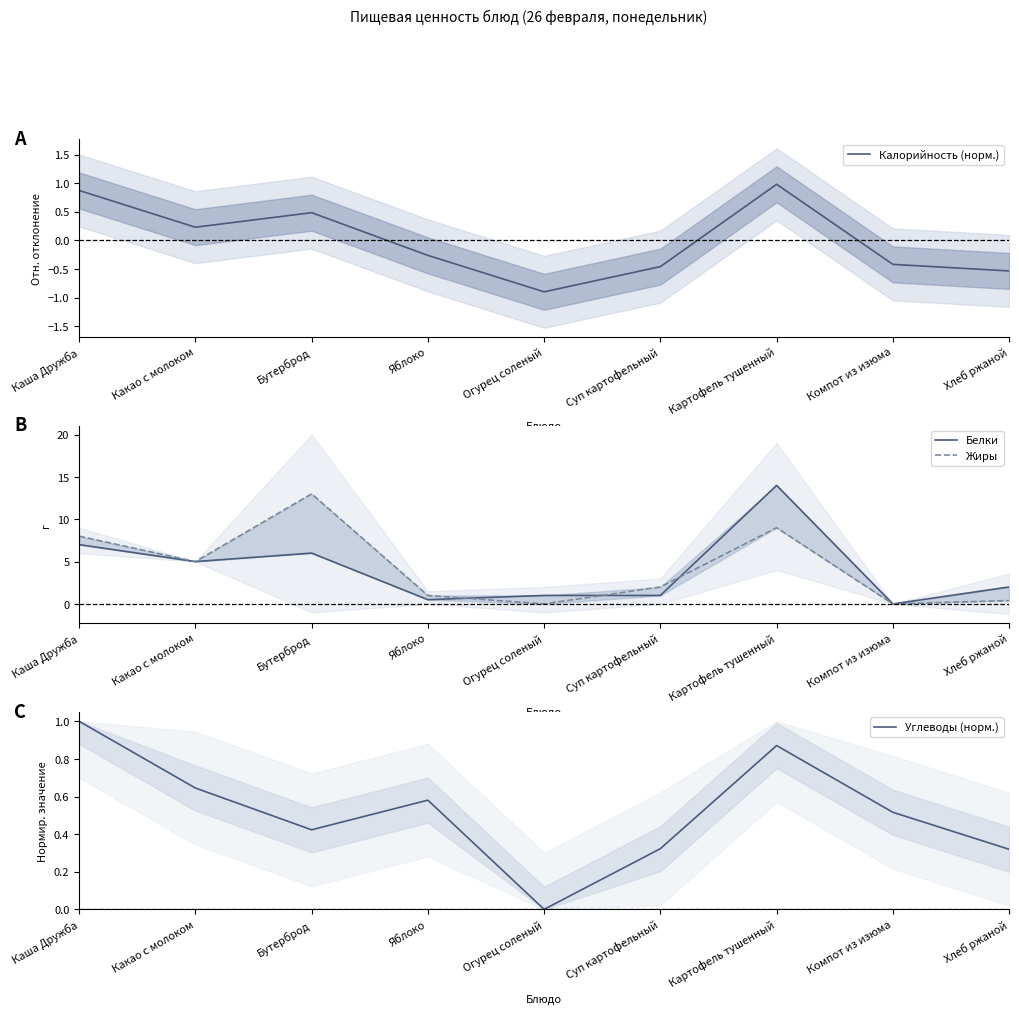

What value does the Белки series have at Какао с молоком?

5.0